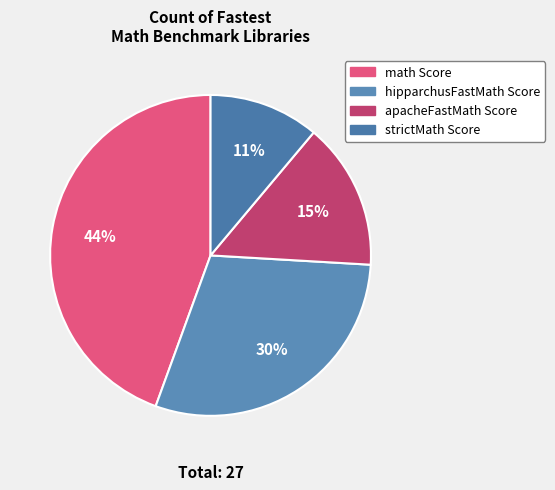

The strictMath Score slice represents 11% of the pie. True or false?

True